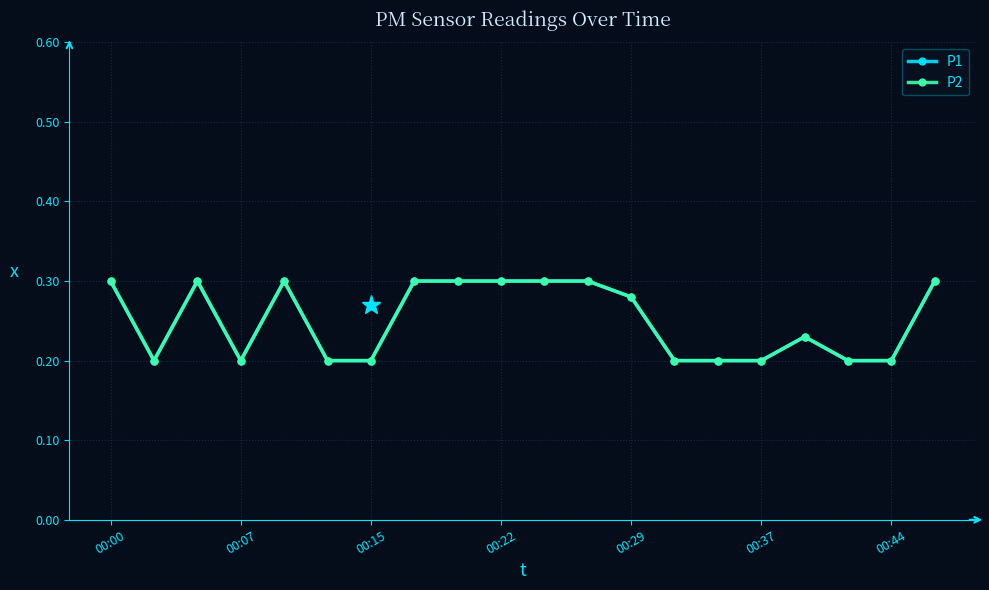

Does the chart have visible grid lines?

Yes